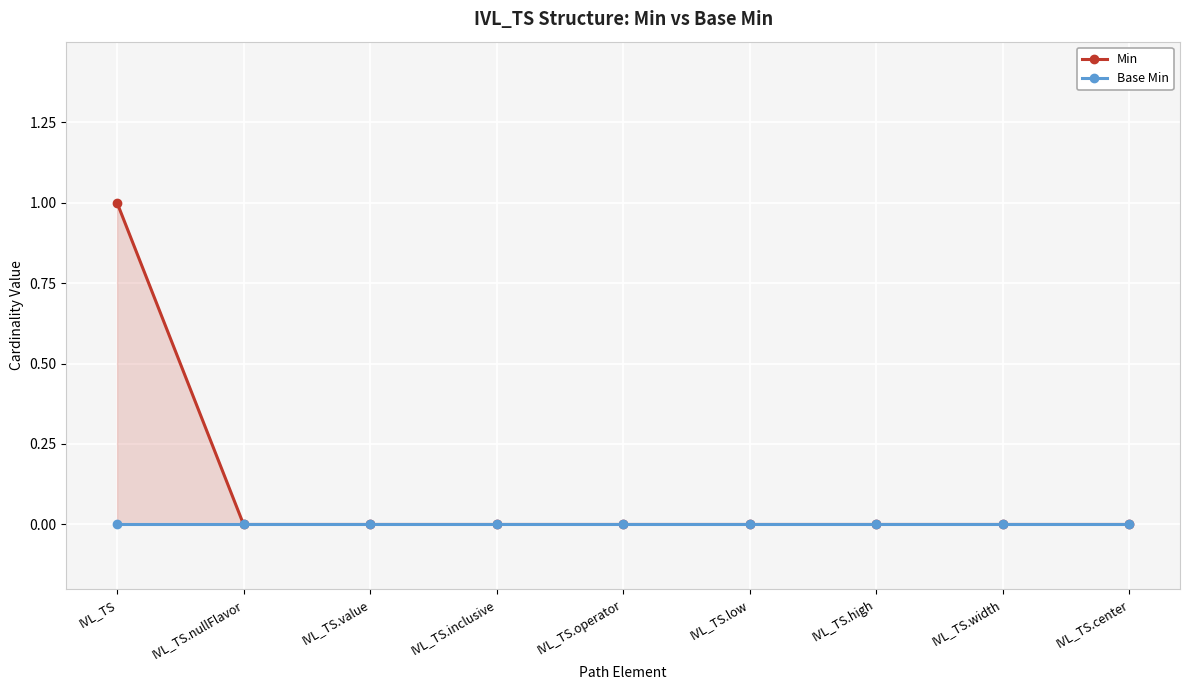

What is the label of the 4th point from the right?

IVL_TS.low